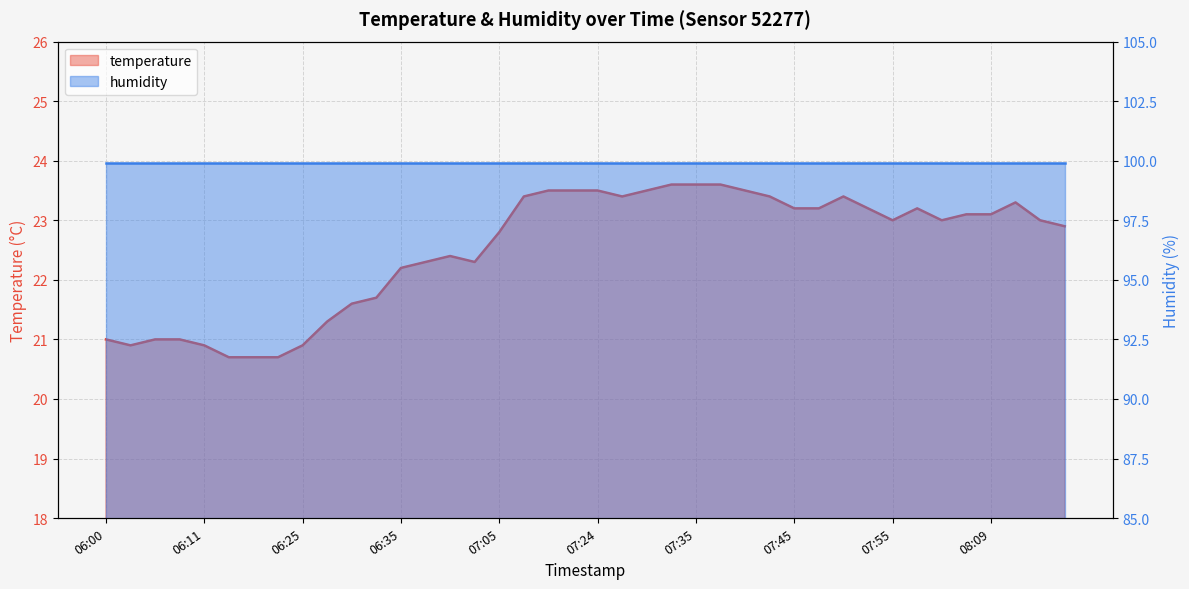

Reading left to right, extract all data points from this chart.

06:00=21.0	06:03=20.9	06:06=21.0	06:08=21.0	06:11=20.9	06:17=20.7	06:19=20.7	06:22=20.7	06:25=20.9	06:27=21.3	06:30=21.6	06:32=21.7	06:35=22.2	06:38=22.3	06:44=22.4	07:02=22.3	07:05=22.8	07:15=23.4	07:19=23.5	07:21=23.5	07:24=23.5	07:27=23.4	07:30=23.5	07:32=23.6	07:35=23.6	07:37=23.6	07:40=23.5	07:42=23.4	07:45=23.2	07:48=23.2	07:50=23.4	07:53=23.2	07:55=23.0	08:00=23.2	08:03=23.0	08:06=23.1	08:09=23.1	08:12=23.3	08:15=23.0	08:21=22.9